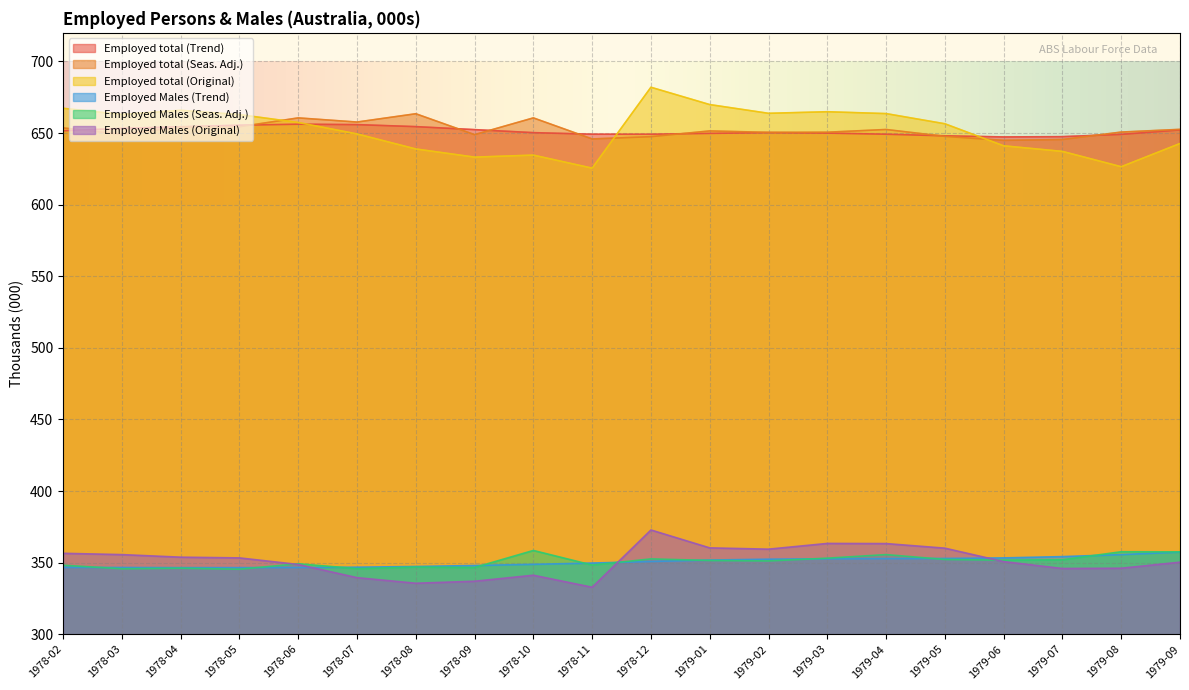

What is the difference between the highest and lowest values at 1978-11?

316.4